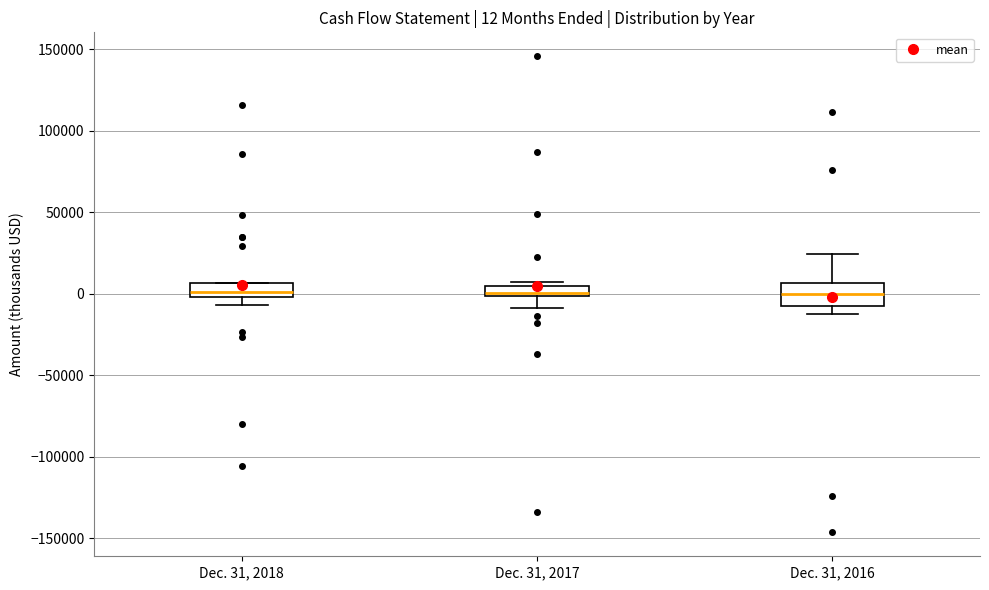

Comparing the boxes themselves (not the whiskers), which one is the tallest?

Dec. 31, 2016